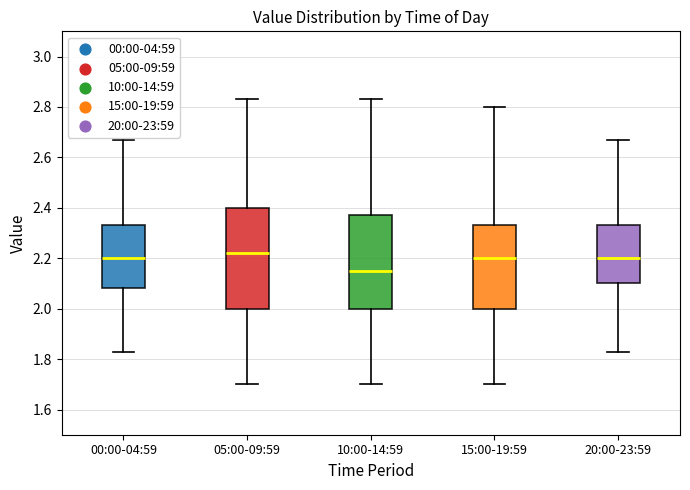

Where does the upper whisker of the box for 05:00-09:59 end on the y-axis? The values are not printed on the chart, so give them approximately, as read against the axis.

2.84